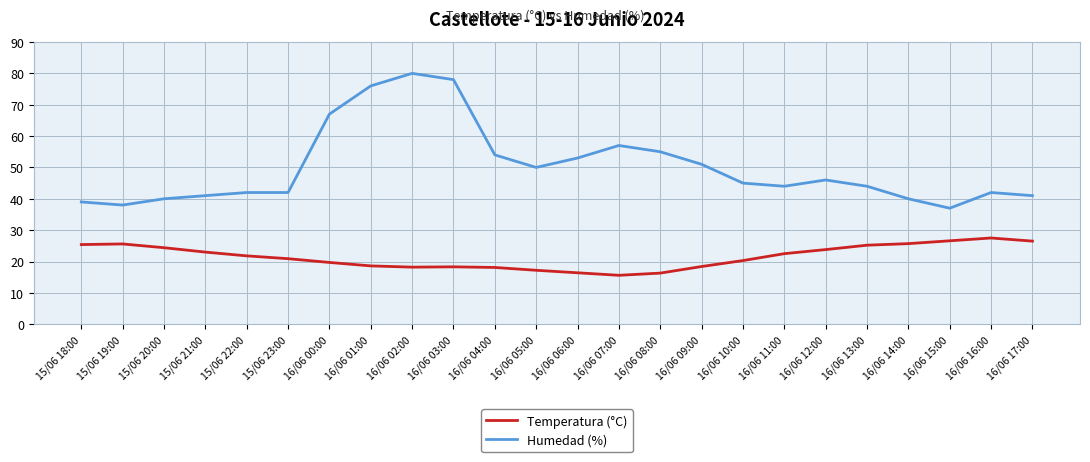

True or false: Temperatura (°C) and Humedad (%) intersect in this chart.

False